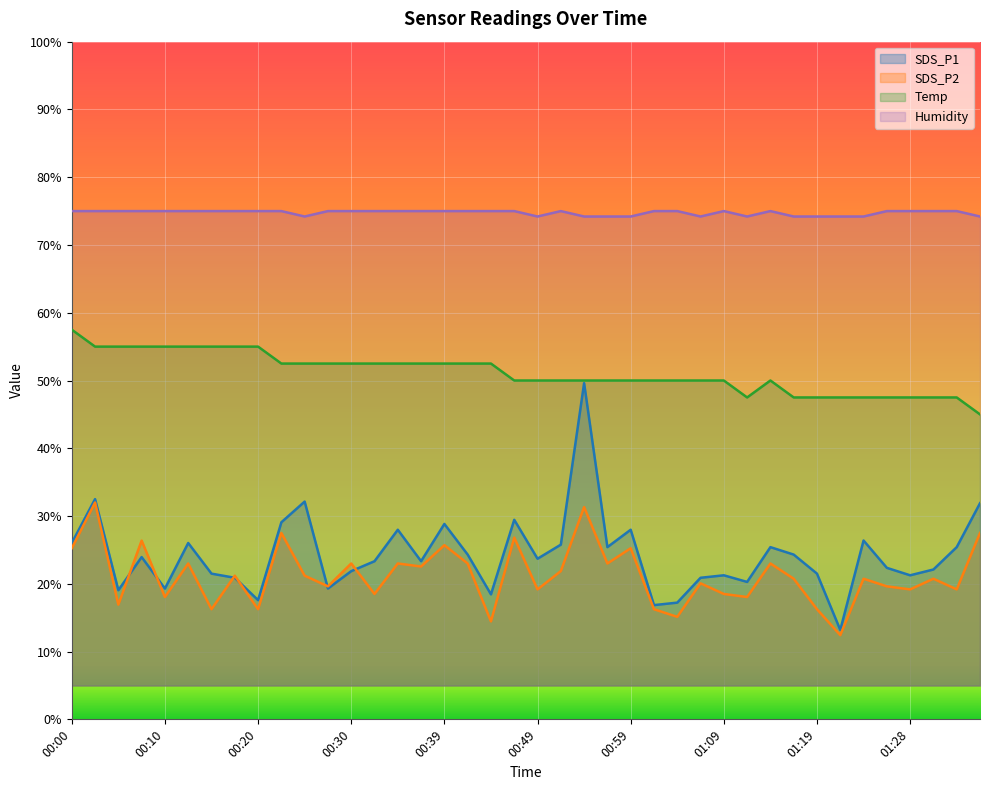

What is the label of the 17th point from the left?

00:39